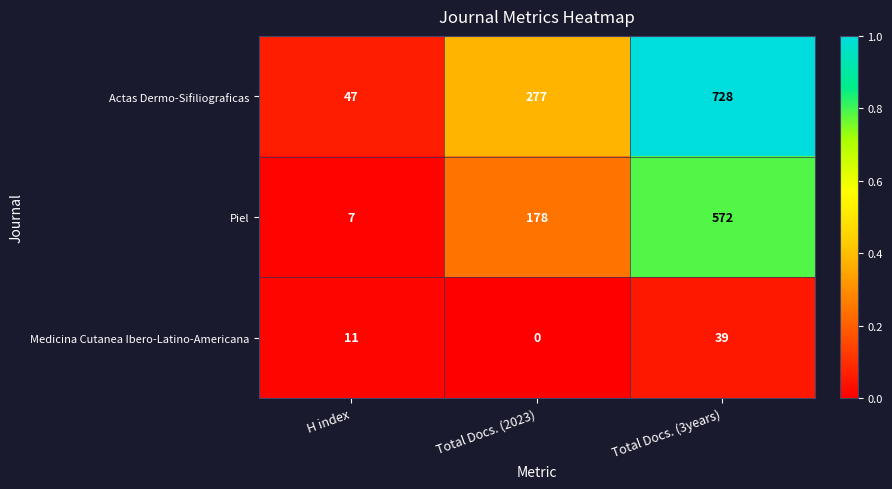

At Total Docs. (2023), list the series in order from largest to smallest.

Actas Dermo-Sifiliograficas, Piel, Medicina Cutanea Ibero-Latino-Americana